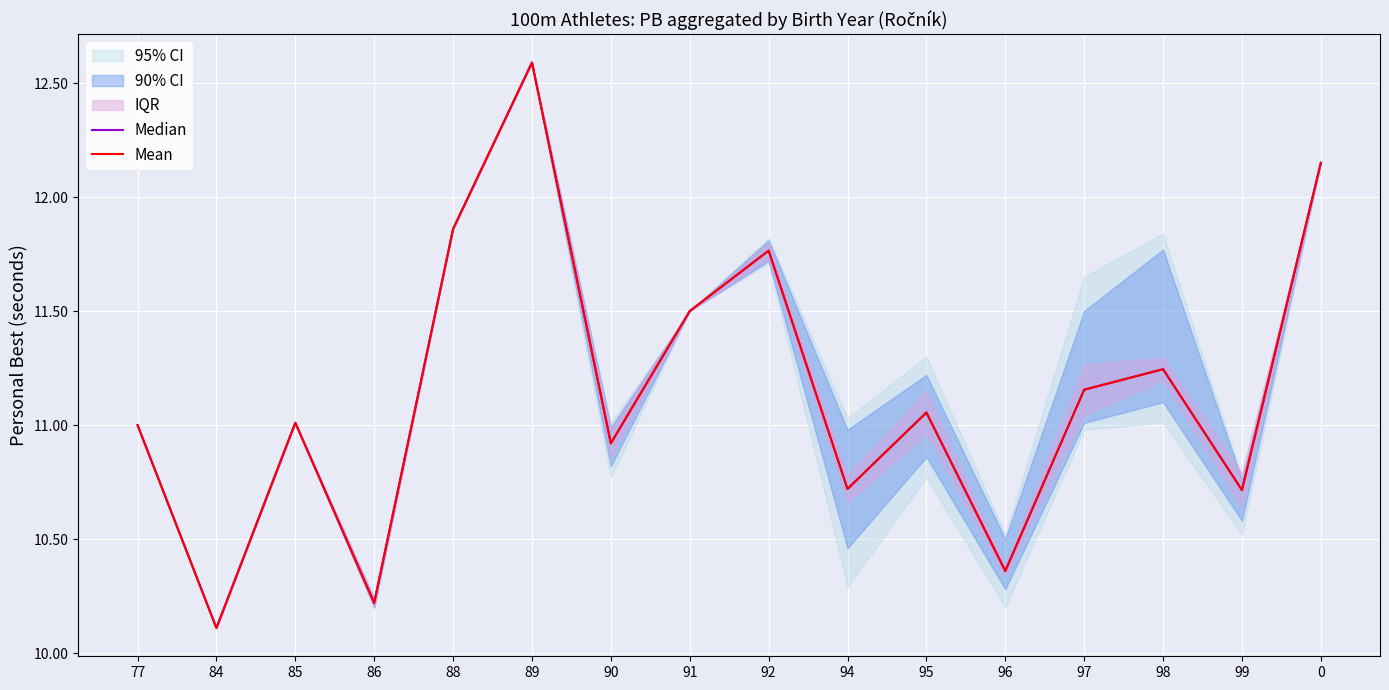

True or false: Median and Mean cross at least once.

False